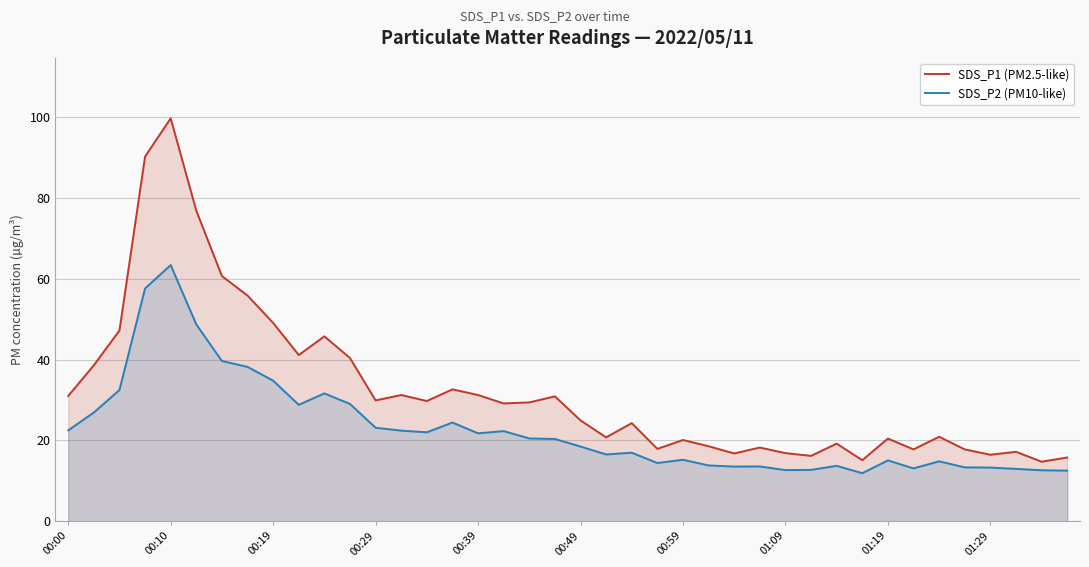

Is it true that SDS_P2 (PM10-like) equals 23.5 at 00:59?

False